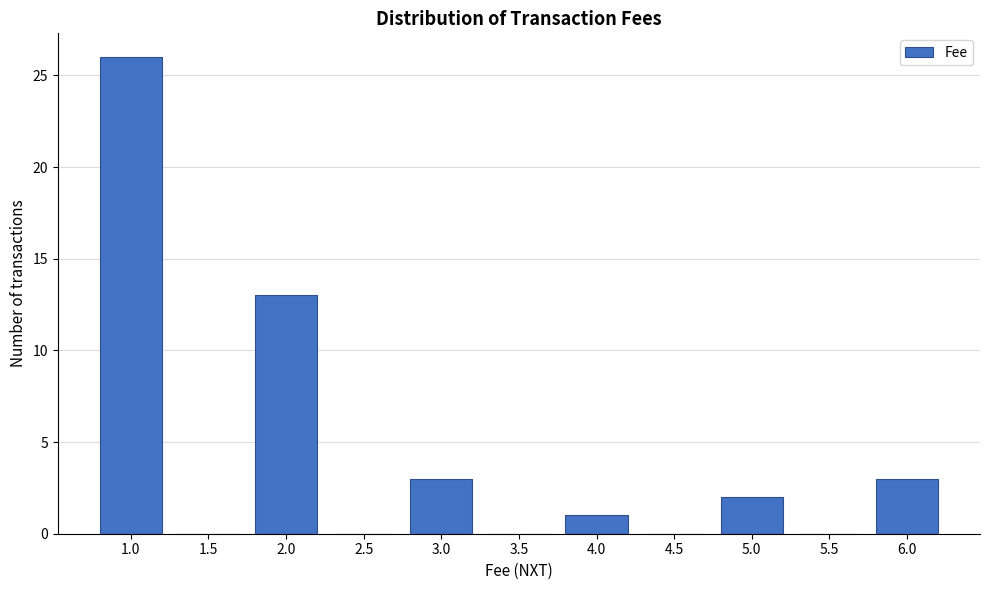

Reading left to right, transcribe all the data shown in this chart.

1.0=26	1.5=0	2.0=13	2.5=0	3.0=3	3.5=0	4.0=1	4.5=0	5.0=2	5.5=0	6.0=3